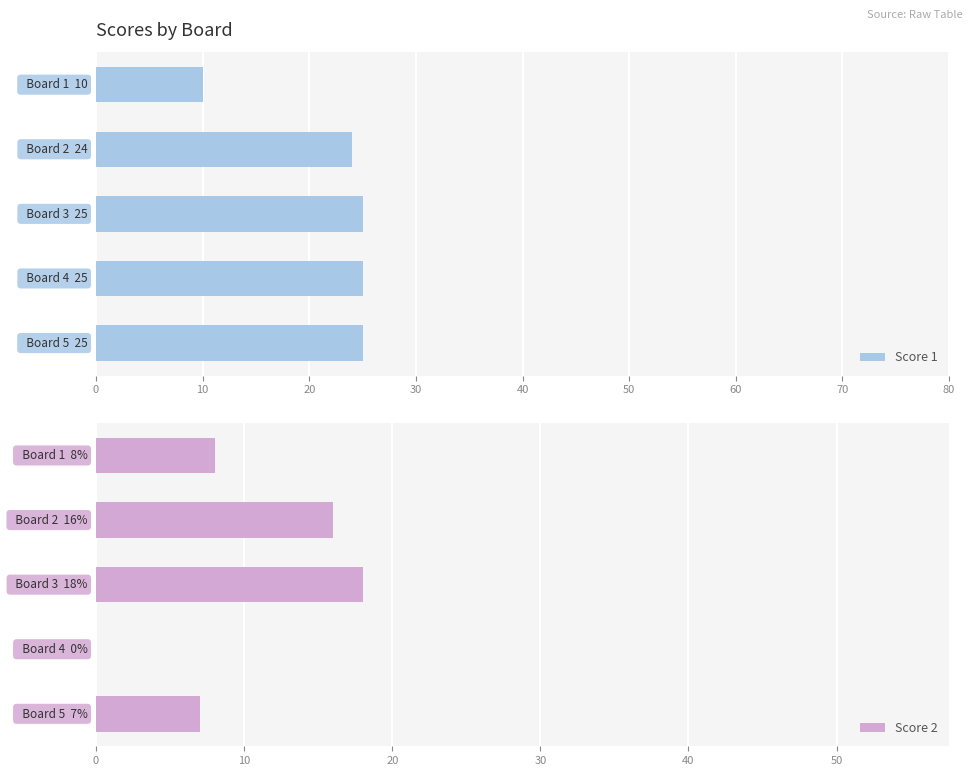

What is the value of the Score 2 bar at the 2nd from the left?

16